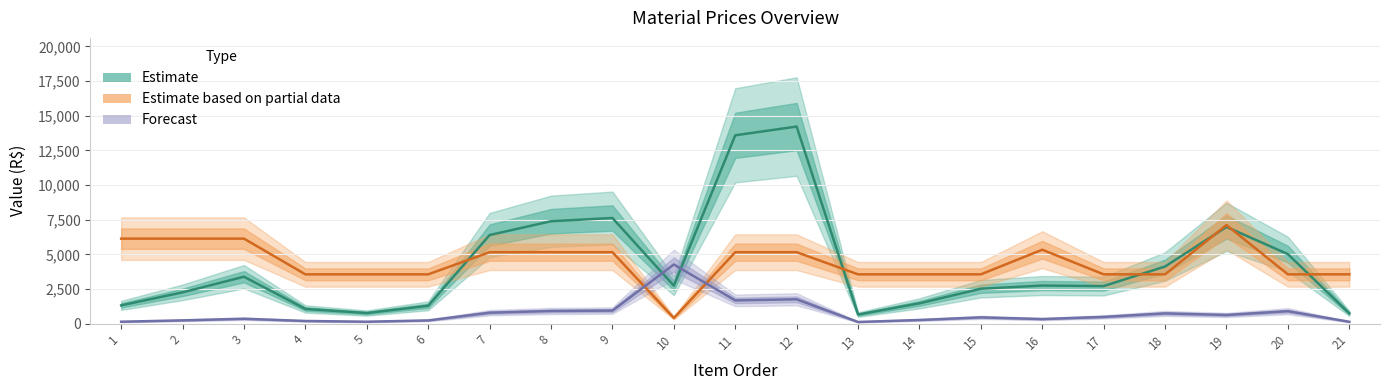

Where is Estimate nearest to the value 7437?

8